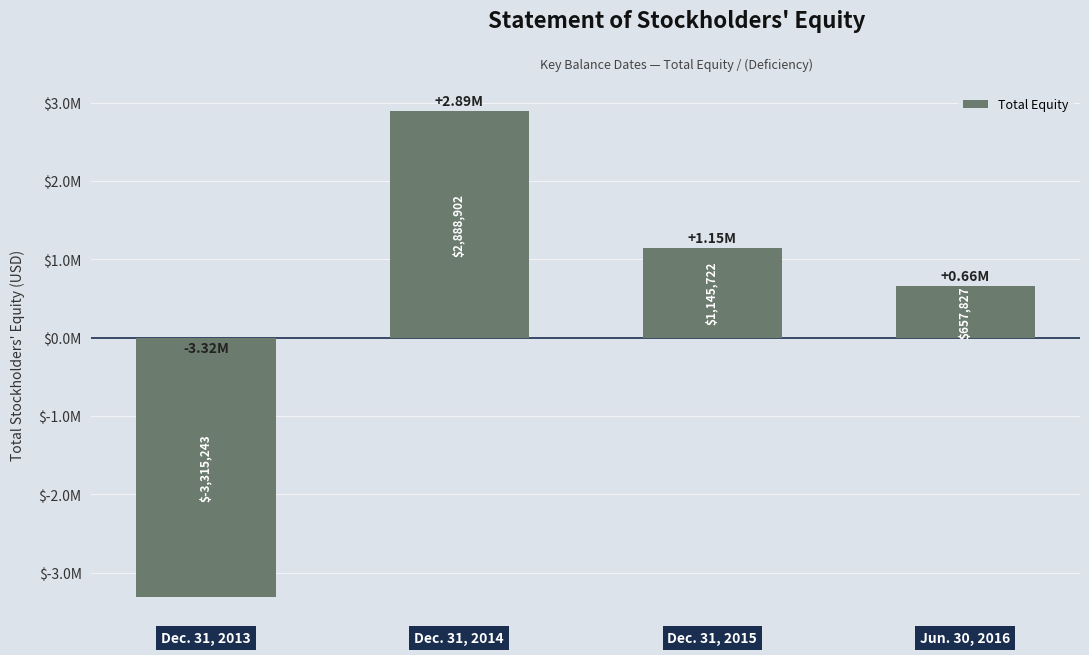

Does the chart contain any negative values?

Yes